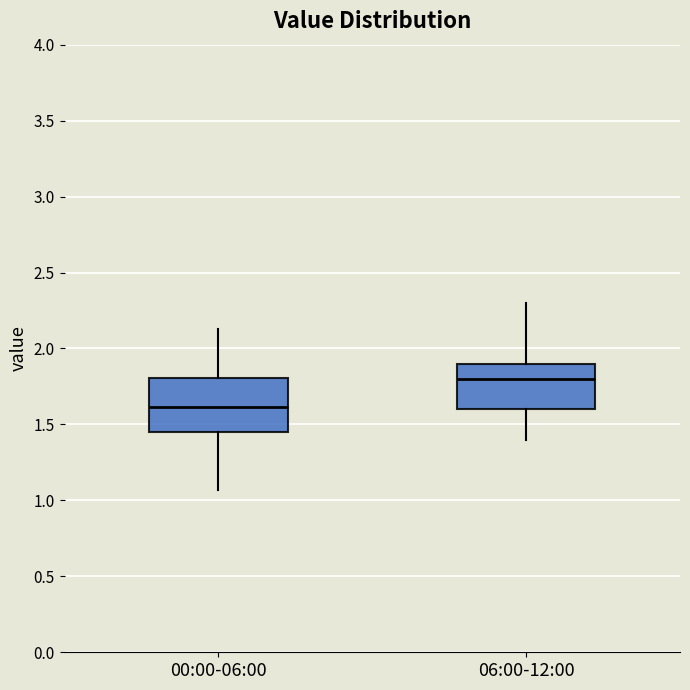

Which box has the highest median line?

06:00-12:00